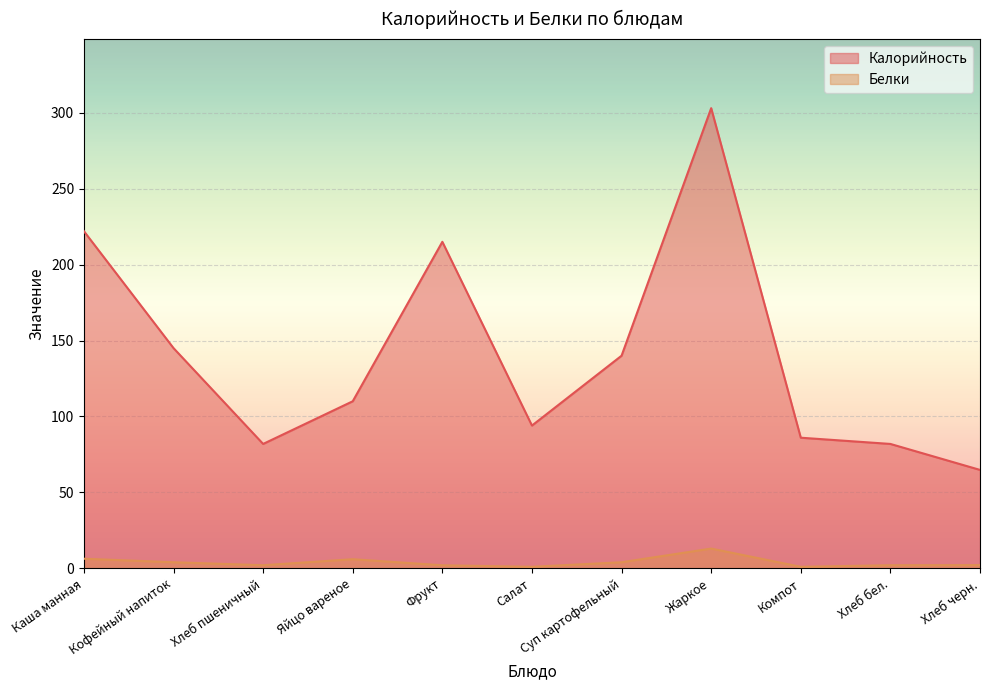

What is the value of the Калорийность point at the 5th from the left?

215.0